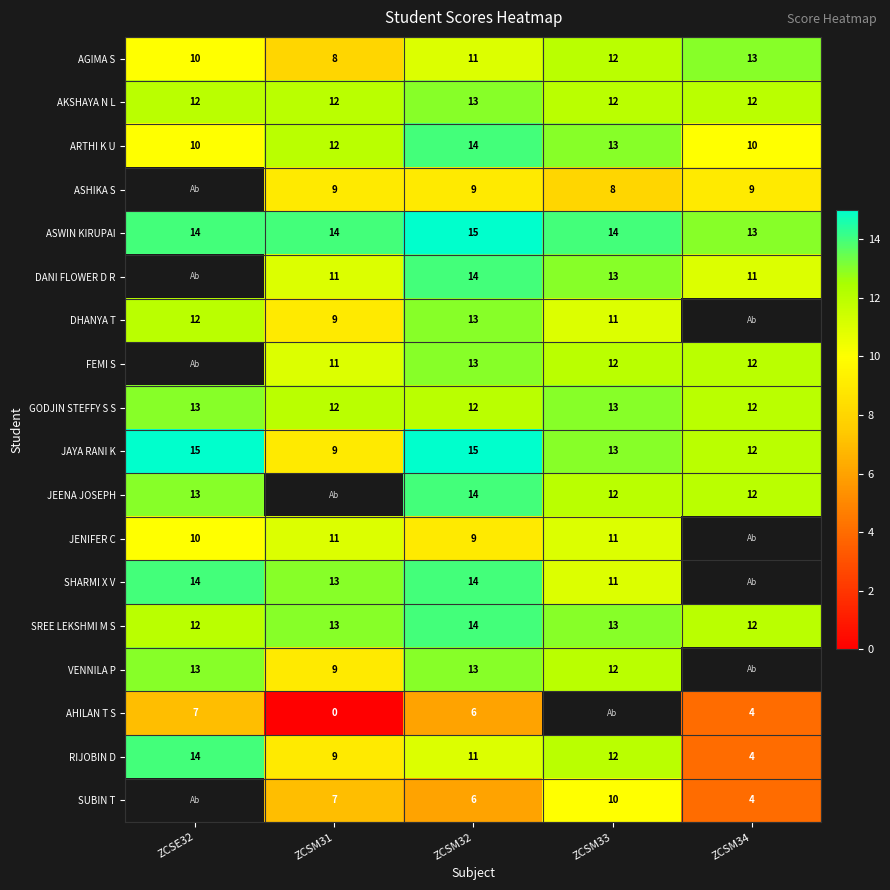

How many ASWIN KIRUPAI values are between 14 and 15?

4